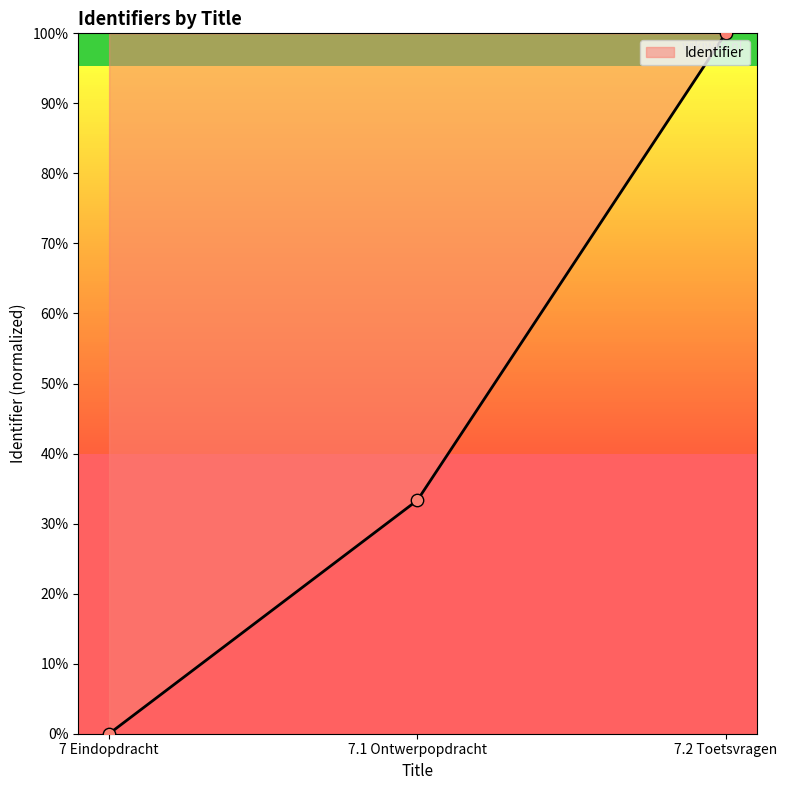

What is the ratio of the value at 7.2 Toetsvragen to the value at 7.1 Ontwerpopdracht?

3.0